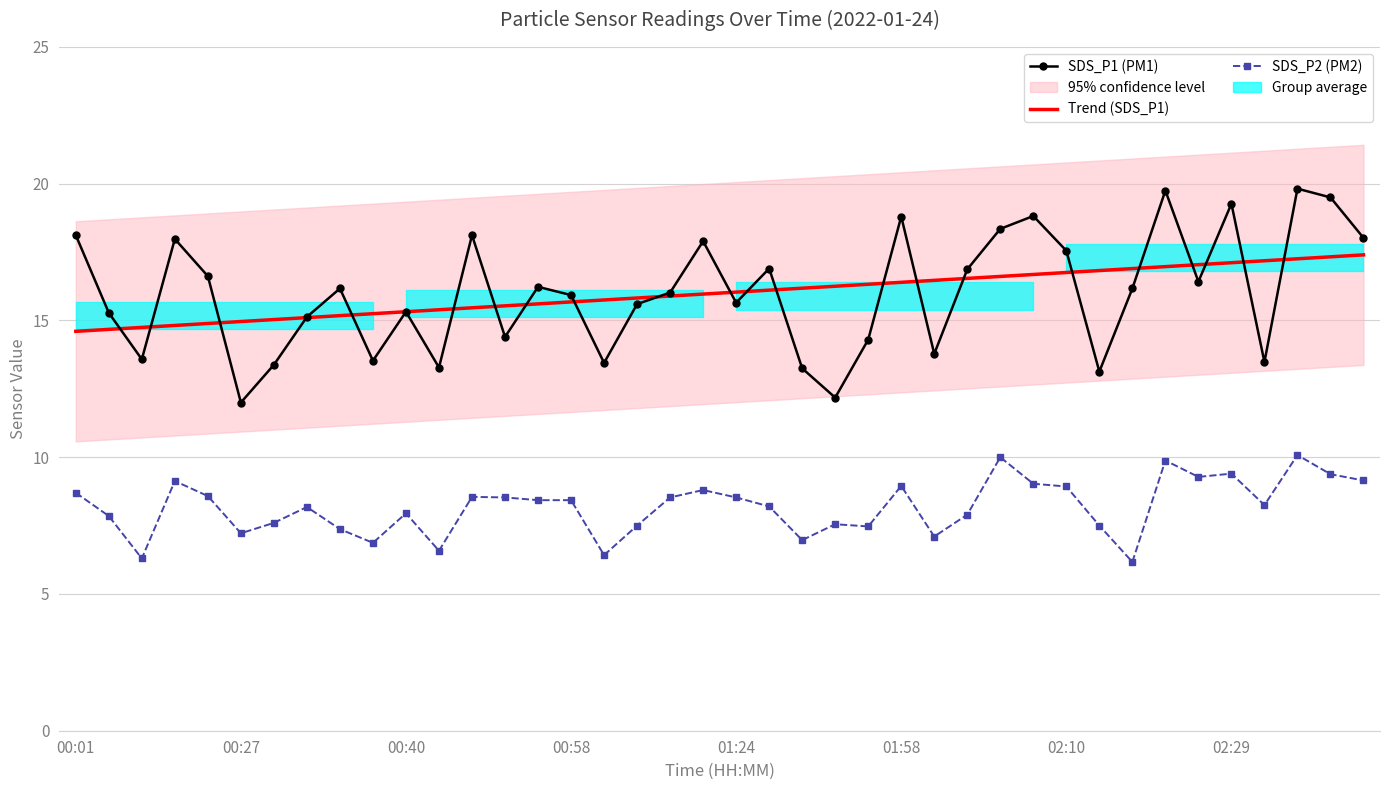

What position from the right is 00:01?

40